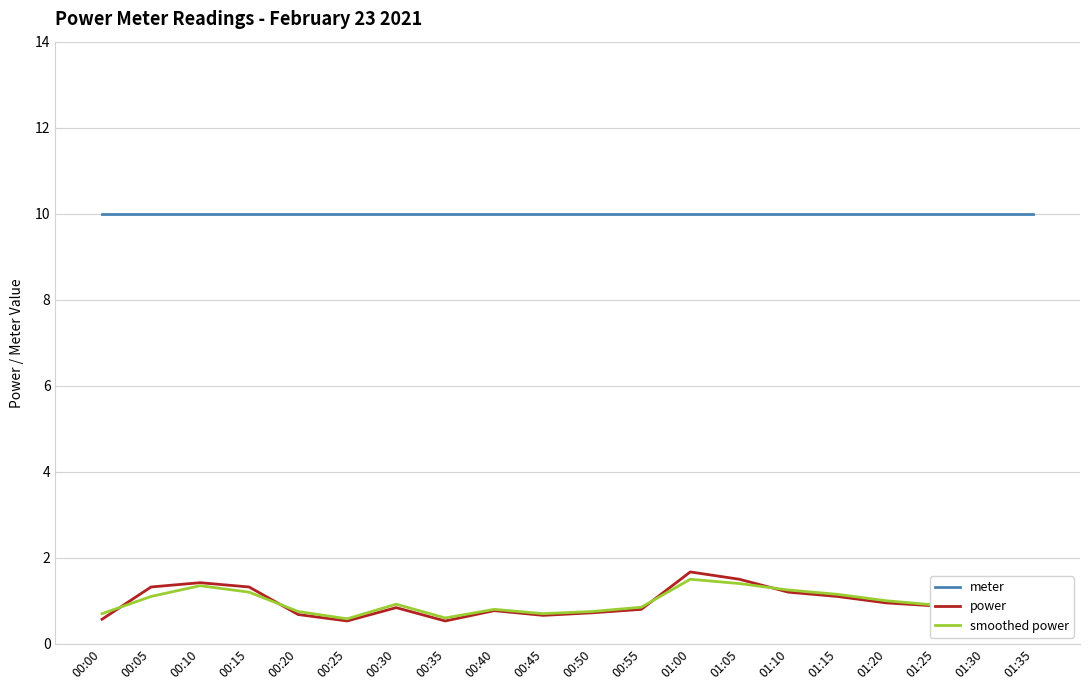

Which series has the largest range (max minus min)?

power